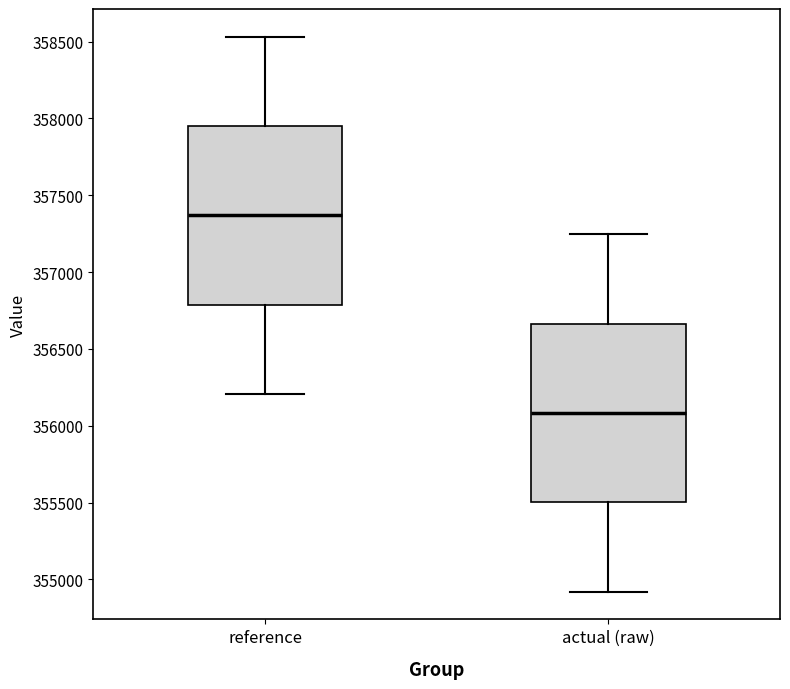

Reading left to right, transcribe this box plot: for each box, give where its median line is, the range the box spans, and where its two whiskers end, as read against the y-axis. The values are not printed on the chart, so give them approximately, as read against the axis.

reference: median 357350, box 356800 to 357950, whiskers 356200 to 358550
actual (raw): median 356100, box 355500 to 356650, whiskers 354900 to 357250